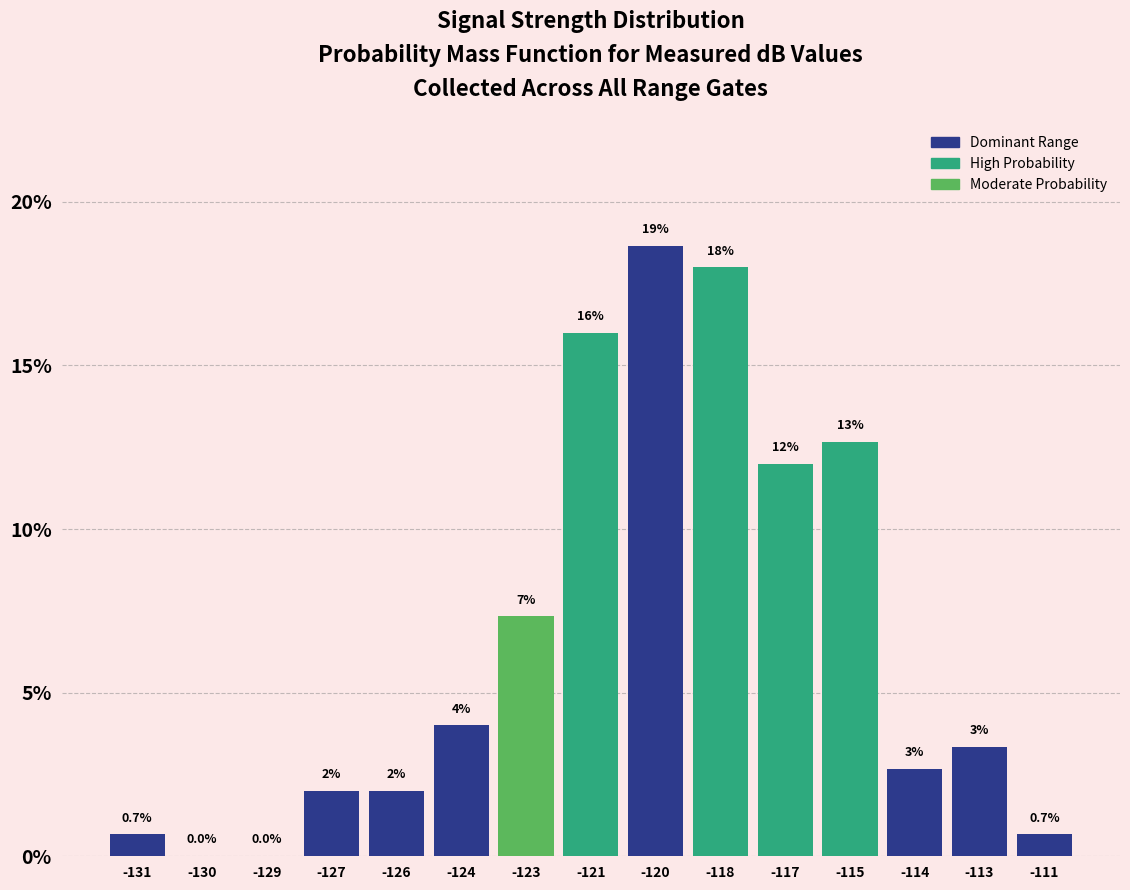

What is the greatest value displayed?

18.7